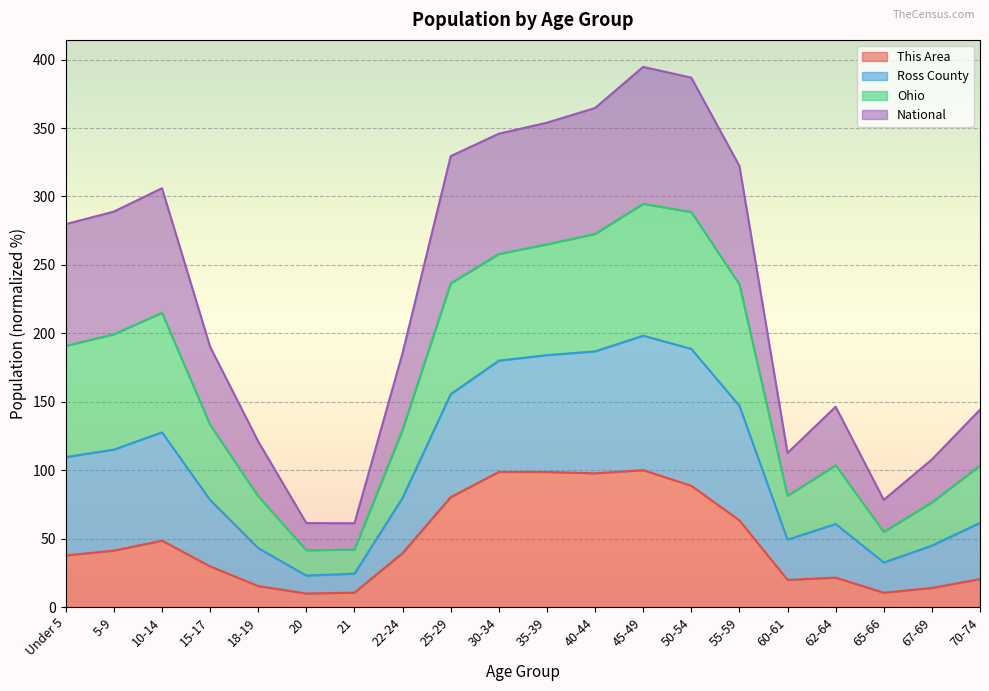

What is the approximate value of This Area at 50-54?

88.6